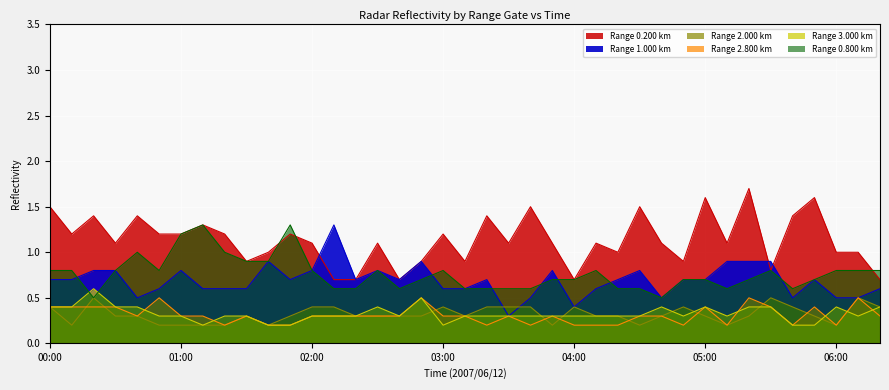

What is the total value across all series at 00:20?

4.2